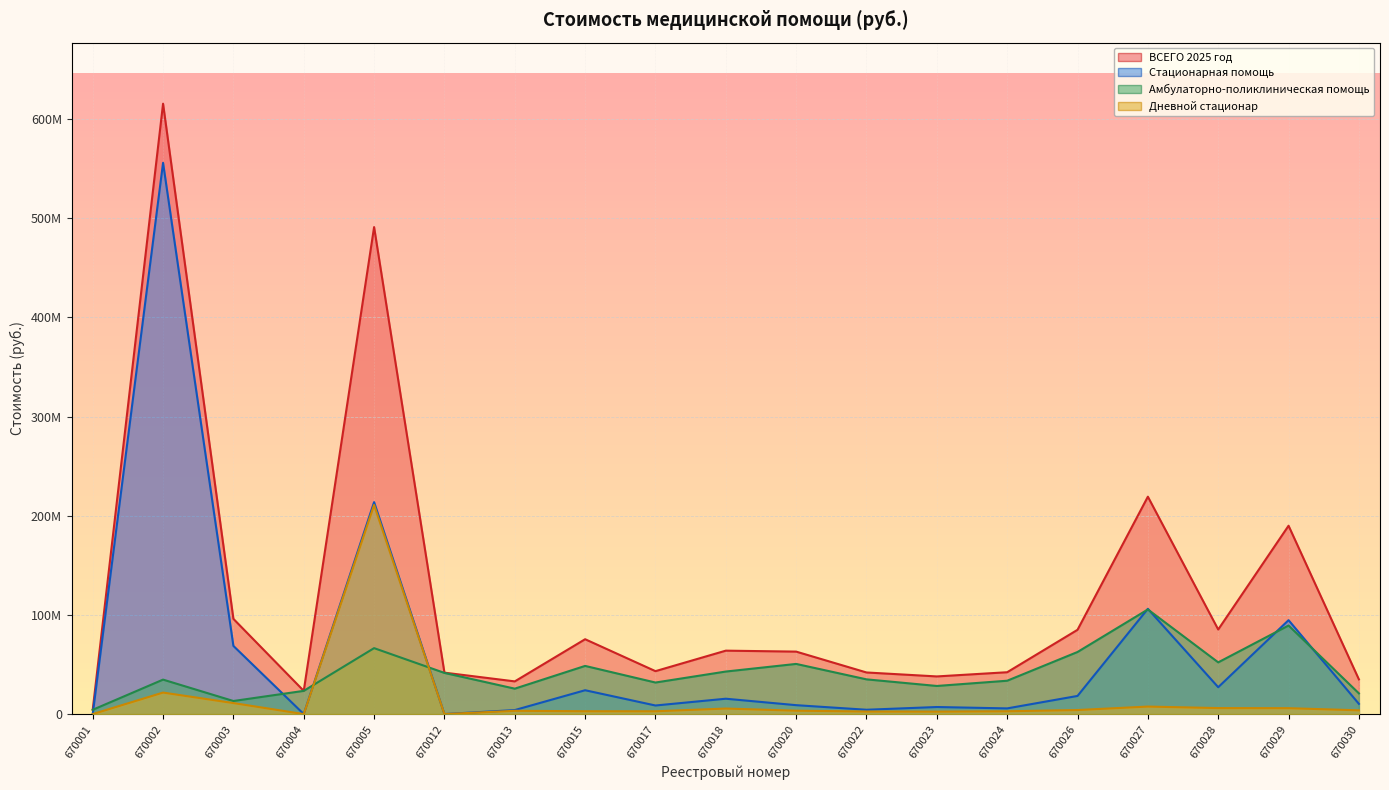

At 670026, list the series in order from largest to smallest.

ВСЕГО 2025 год, Амбулаторно-поликлиническая помощь, Стационарная помощь, Дневной стационар